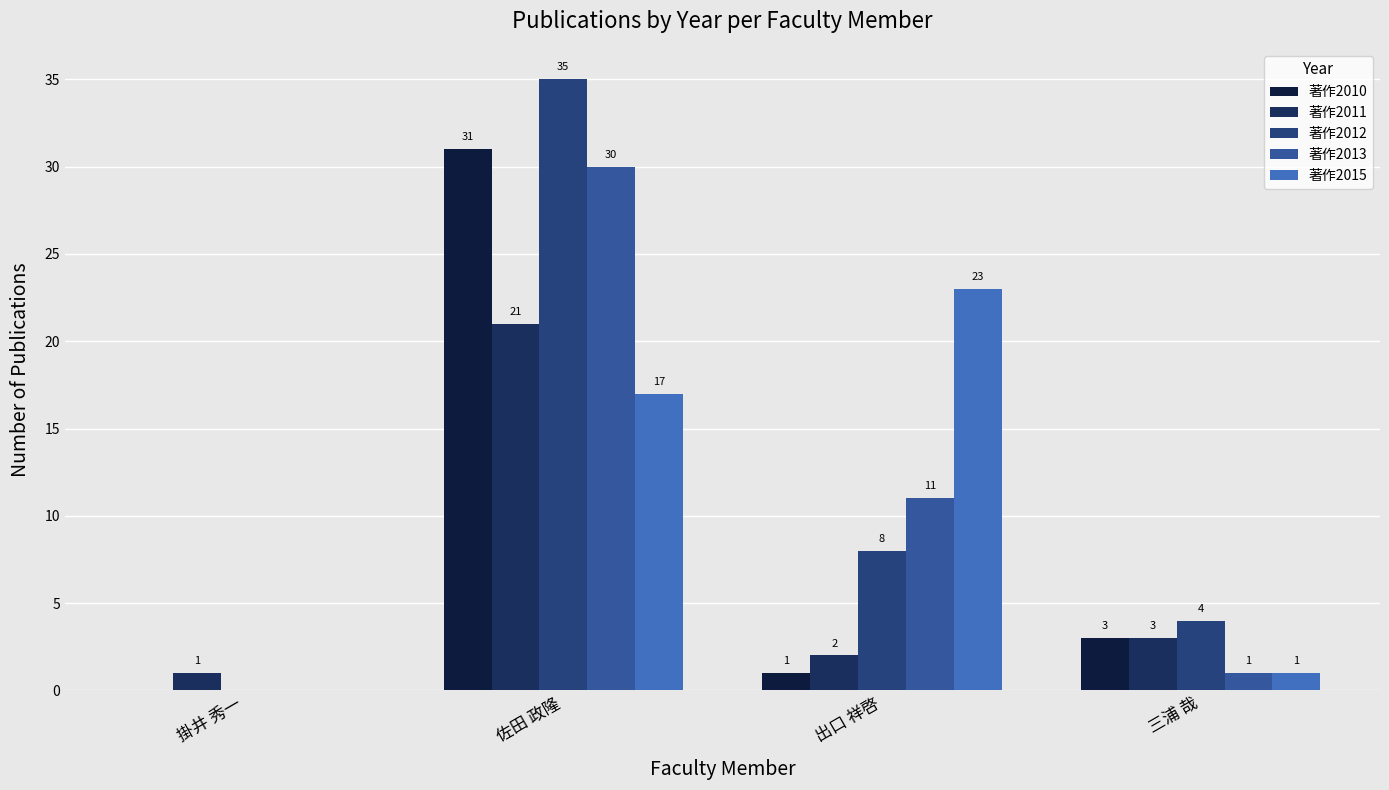

At which category is the sum across all series the highest?

佐田 政隆